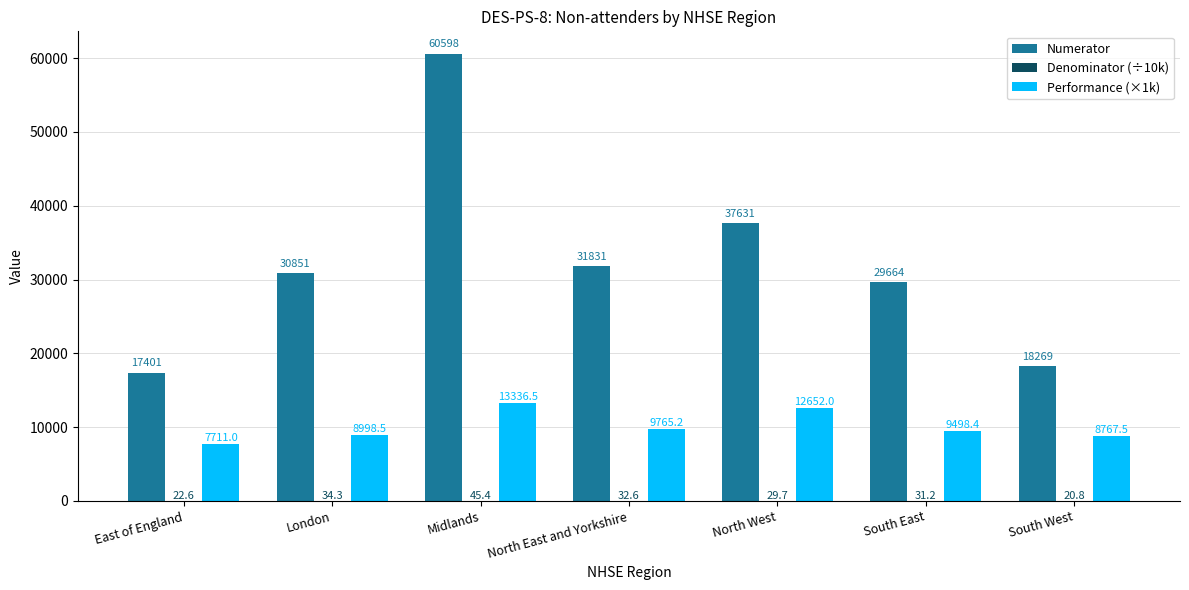

How many categories are shown in the chart?

7